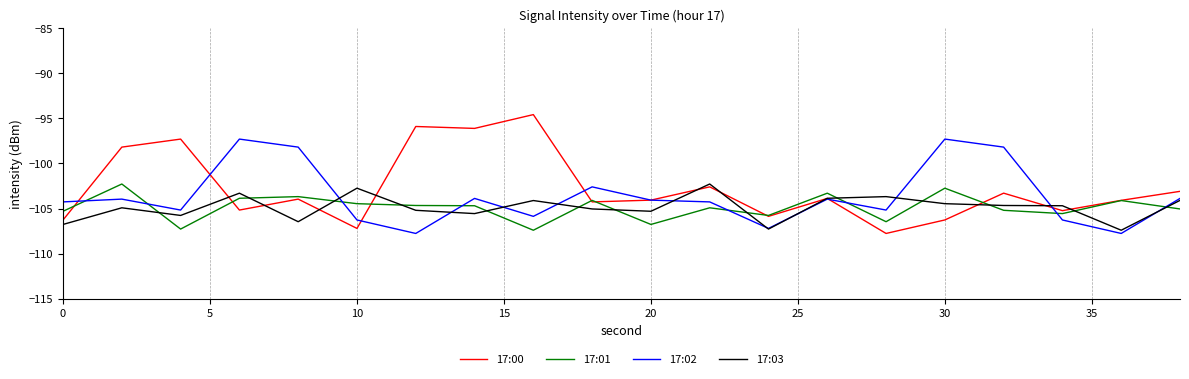

What is the lowest value of the 17:02 series?

-107.8